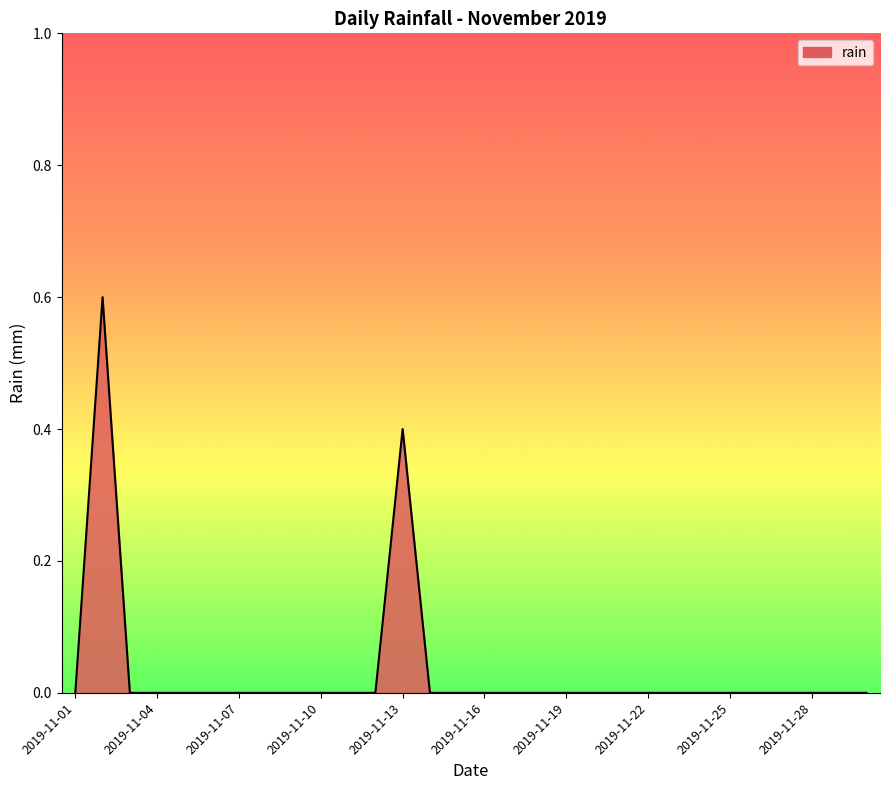

What is the maximum value shown in the chart?

0.6